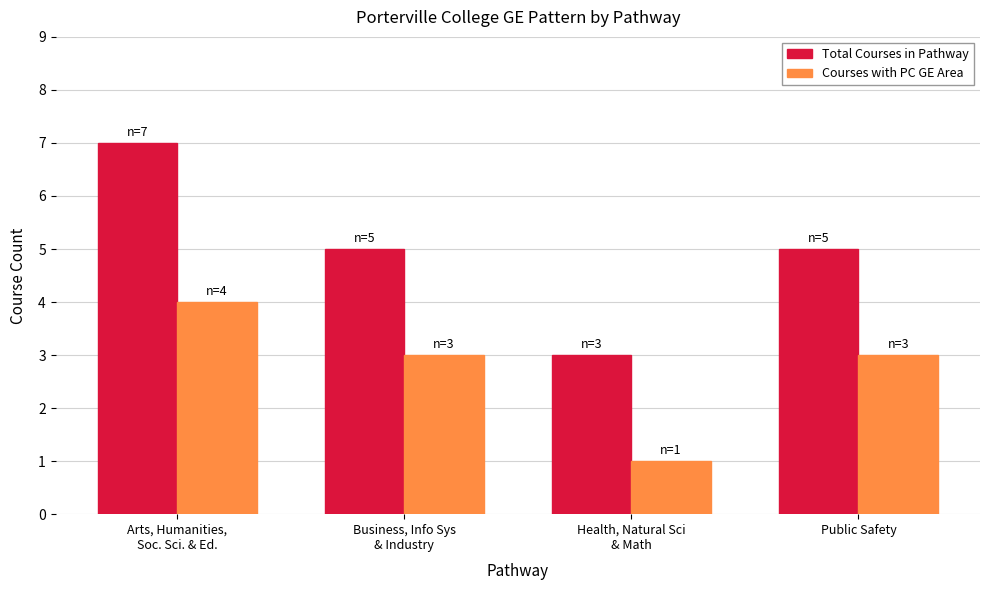

The Courses with PC GE Area series shows 5 at Public Safety. True or false?

False